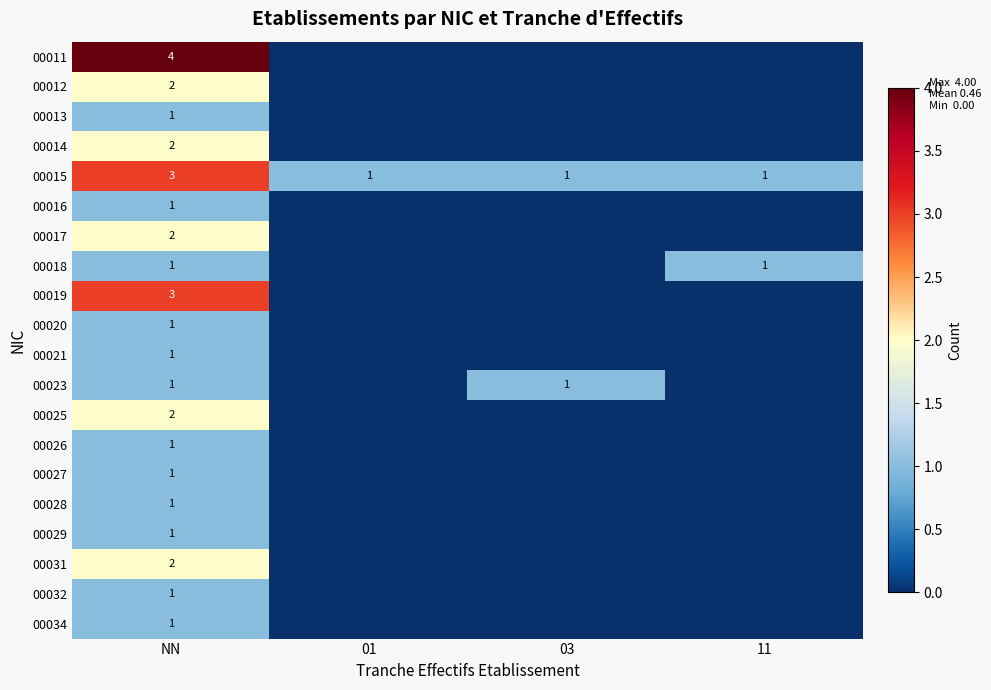

The 00028 series shows 1 at NN. True or false?

True